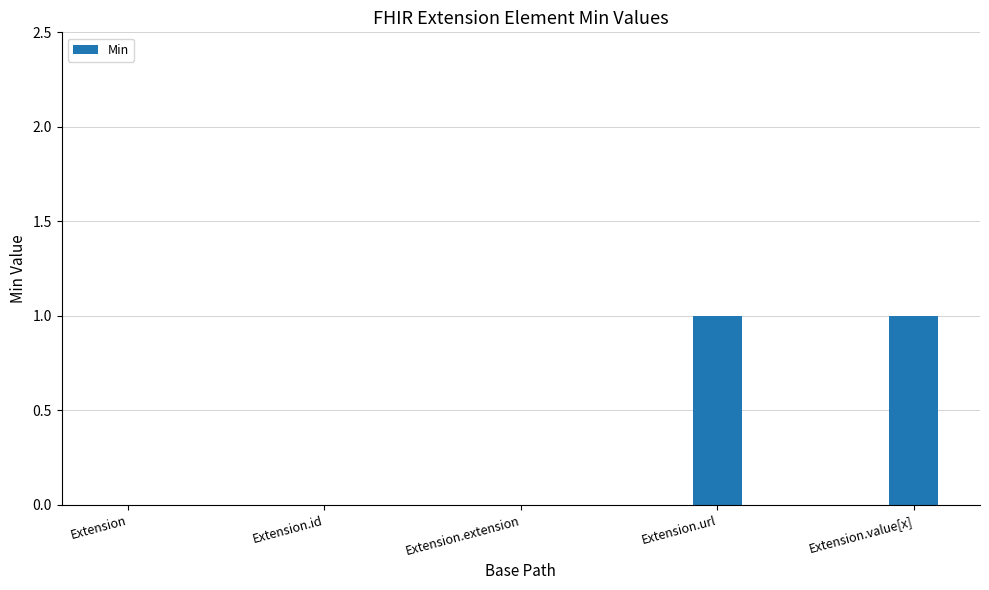

What is the change in value from Extension.id to Extension.url?

+1